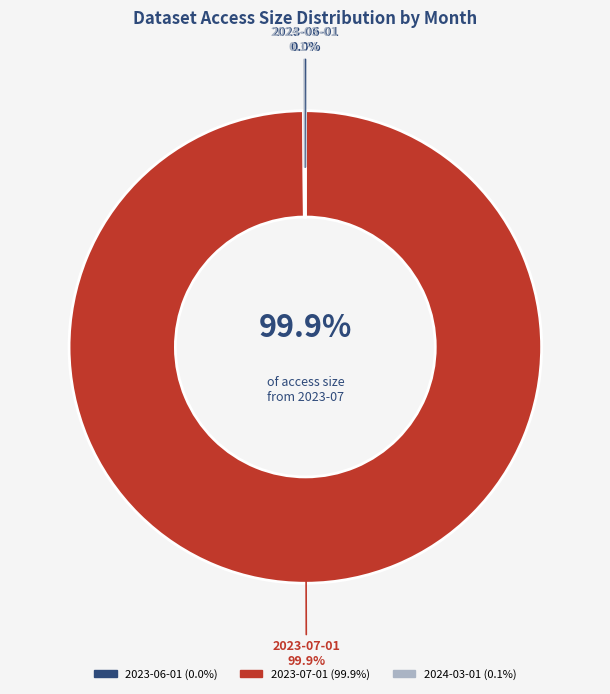

To the nearest percent, what is the average slice percentage?

33%